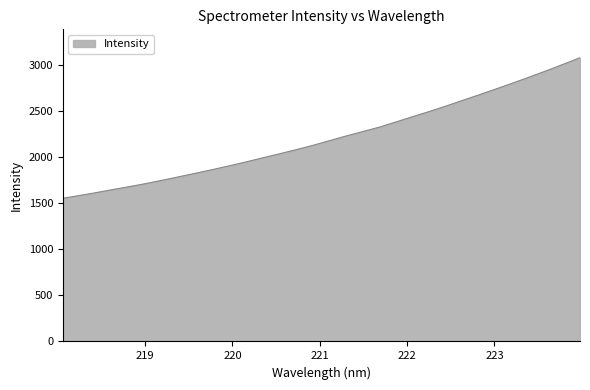

What is the greatest value displayed?

3083.2